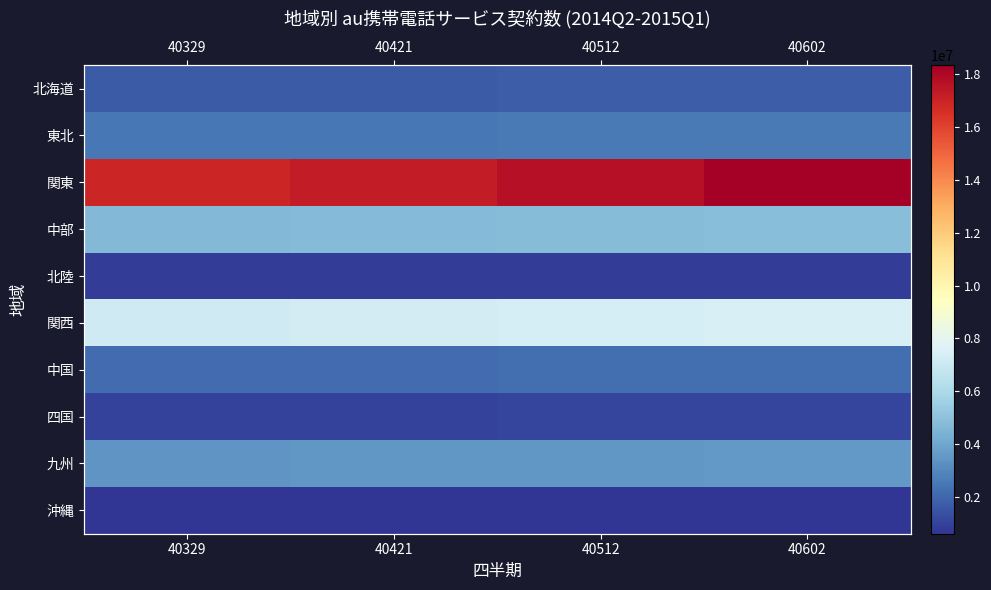

Is the value of 関東 at 40421 greater than the value of 北海道 at 40602?

Yes